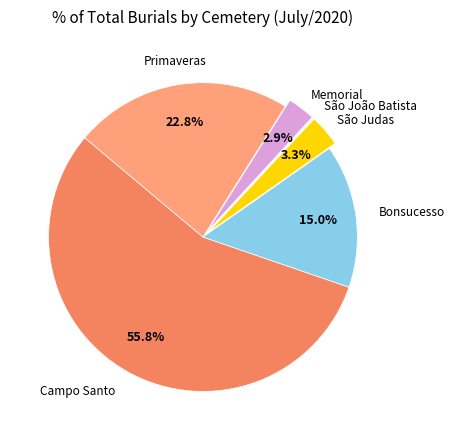

Is there a majority slice in this chart?

Yes